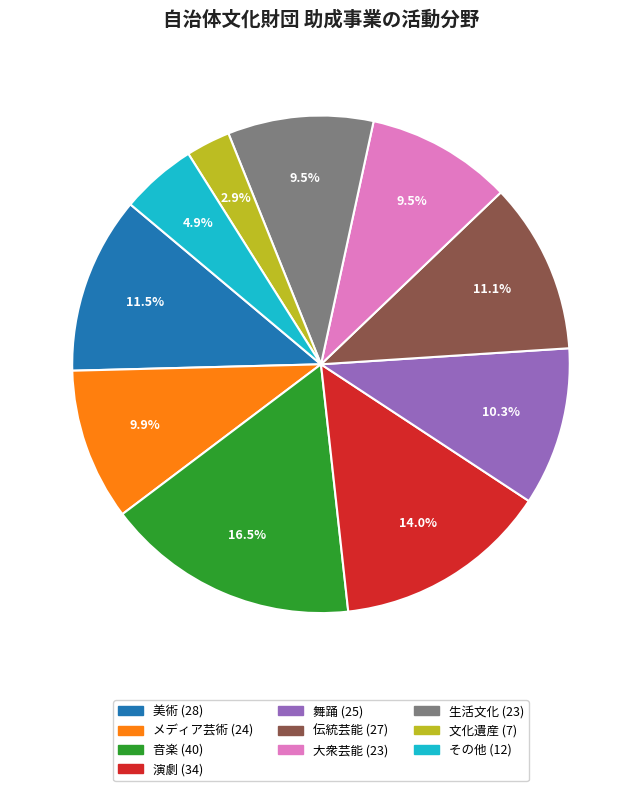

How much of the chart is everything except 伝統芸能?

88.9%